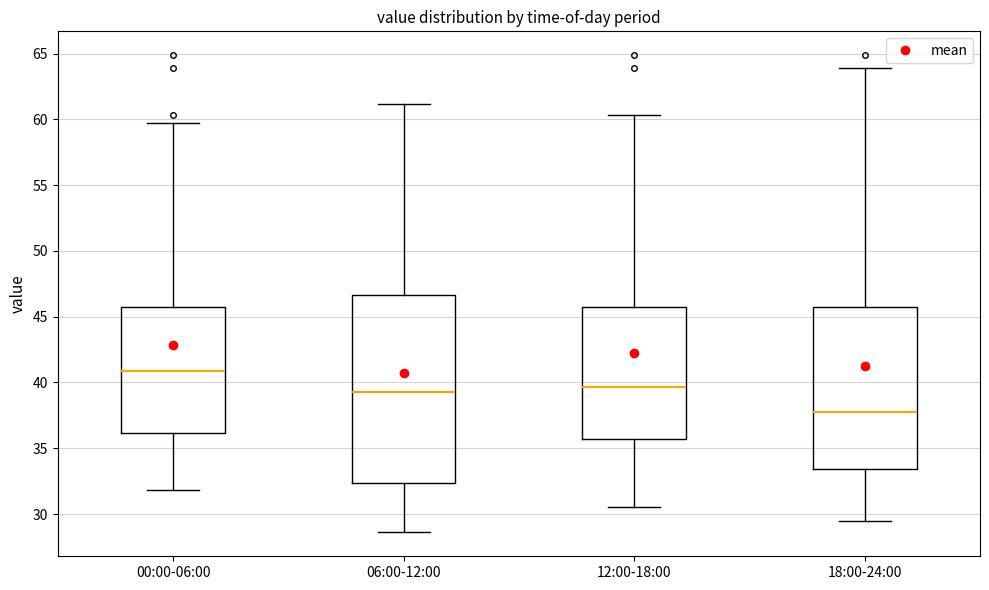

Reading left to right, transcribe this box plot: for each box, give where its median line is, the range the box spans, and where its two whiskers end, as read against the y-axis. The values are not printed on the chart, so give them approximately, as read against the axis.

00:00-06:00: median 41.0, box 36.0 to 45.5, whiskers 32.0 to 59.5
06:00-12:00: median 39.5, box 32.5 to 46.5, whiskers 28.5 to 61.0
12:00-18:00: median 39.5, box 35.5 to 45.5, whiskers 30.5 to 60.5
18:00-24:00: median 38.0, box 33.5 to 45.5, whiskers 29.5 to 64.0